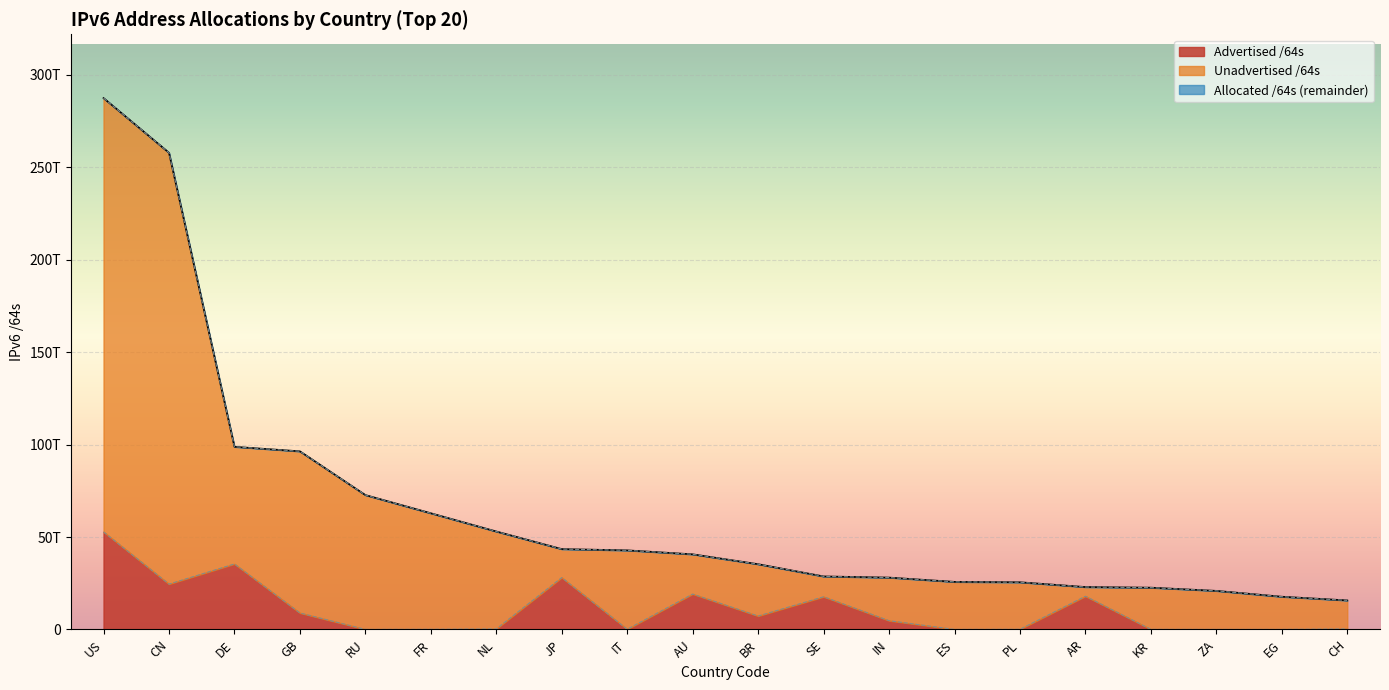

What position from the left is EG?

19